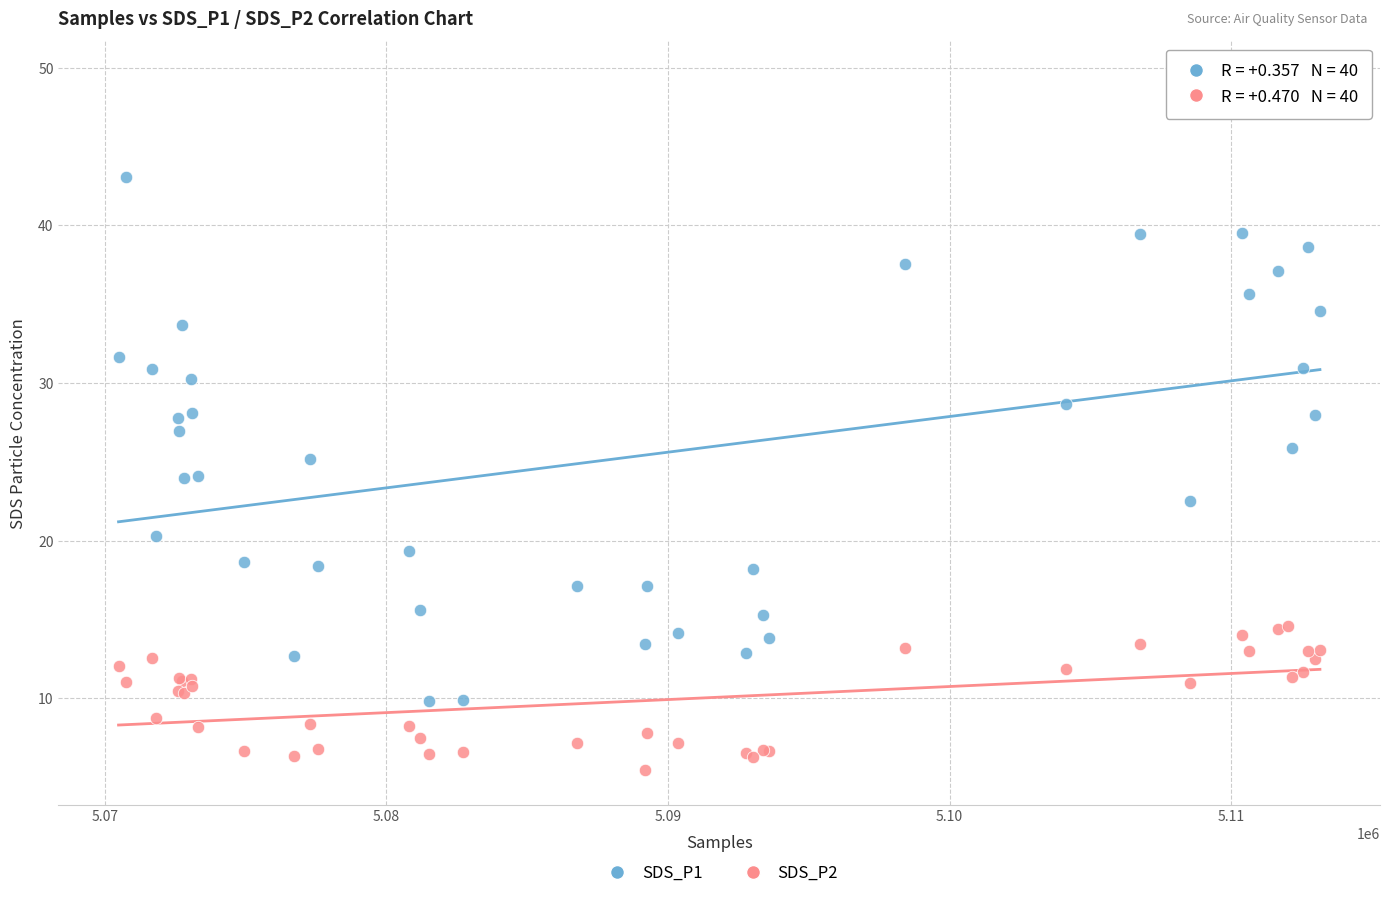

What are all the series names shown in the legend?

SDS_P1, SDS_P2